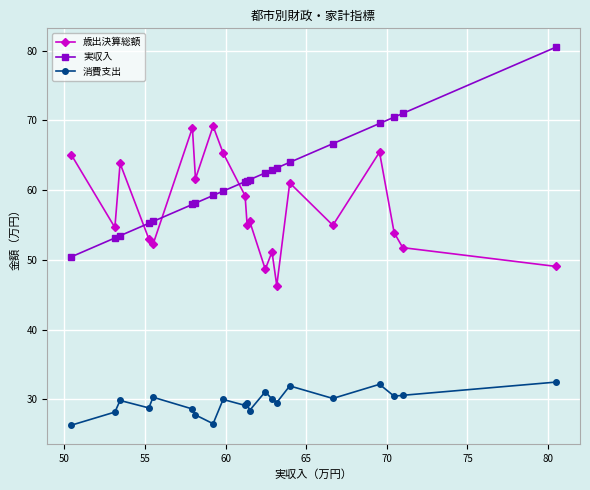

What is the value of the 歳出決算総額 point at the 1st from the left?

65.1